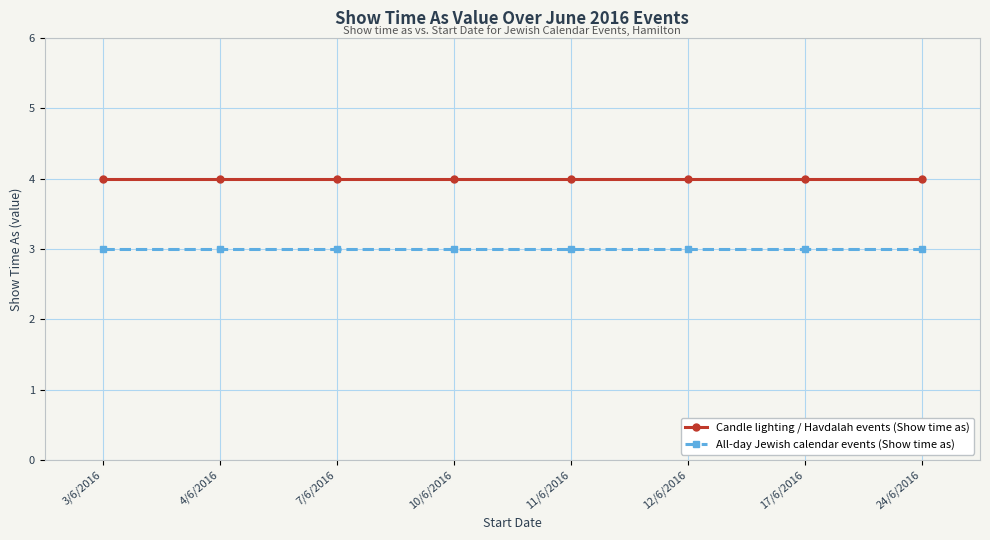

True or false: All-day Jewish calendar events (Show time as) and Candle lighting / Havdalah events (Show time as) intersect in this chart.

False